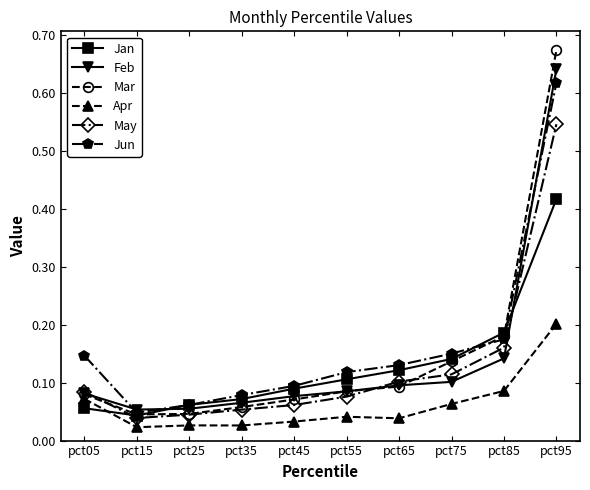

True or false: Jun has more than 0 interior local peaks.

False